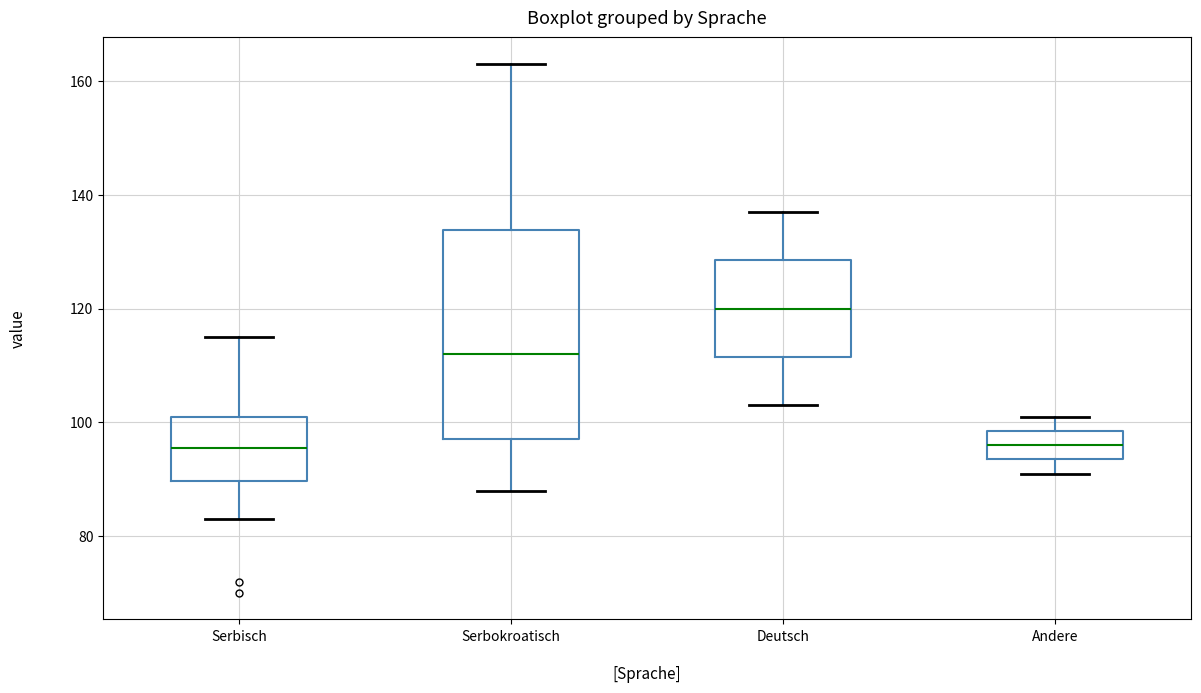

Reading left to right, transcribe this box plot: for each box, give where its median line is, the range the box spans, and where its two whiskers end, as read against the y-axis. The values are not printed on the chart, so give them approximately, as read against the axis.

Serbisch: median 96, box 90 to 102, whiskers 84 to 116
Serbokroatisch: median 112, box 98 to 134, whiskers 88 to 164
Deutsch: median 120, box 112 to 128, whiskers 104 to 138
Andere: median 96, box 94 to 98, whiskers 92 to 102